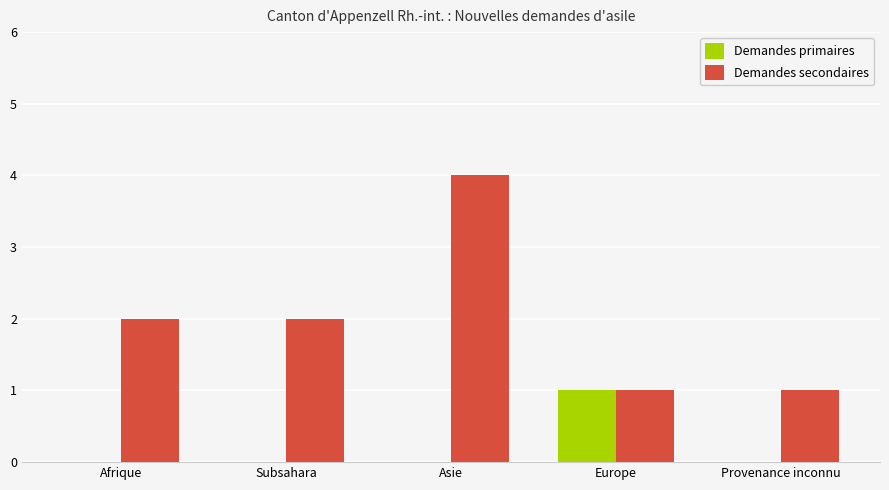

True or false: Demandes primaires has a value of 0 at Asie.

True